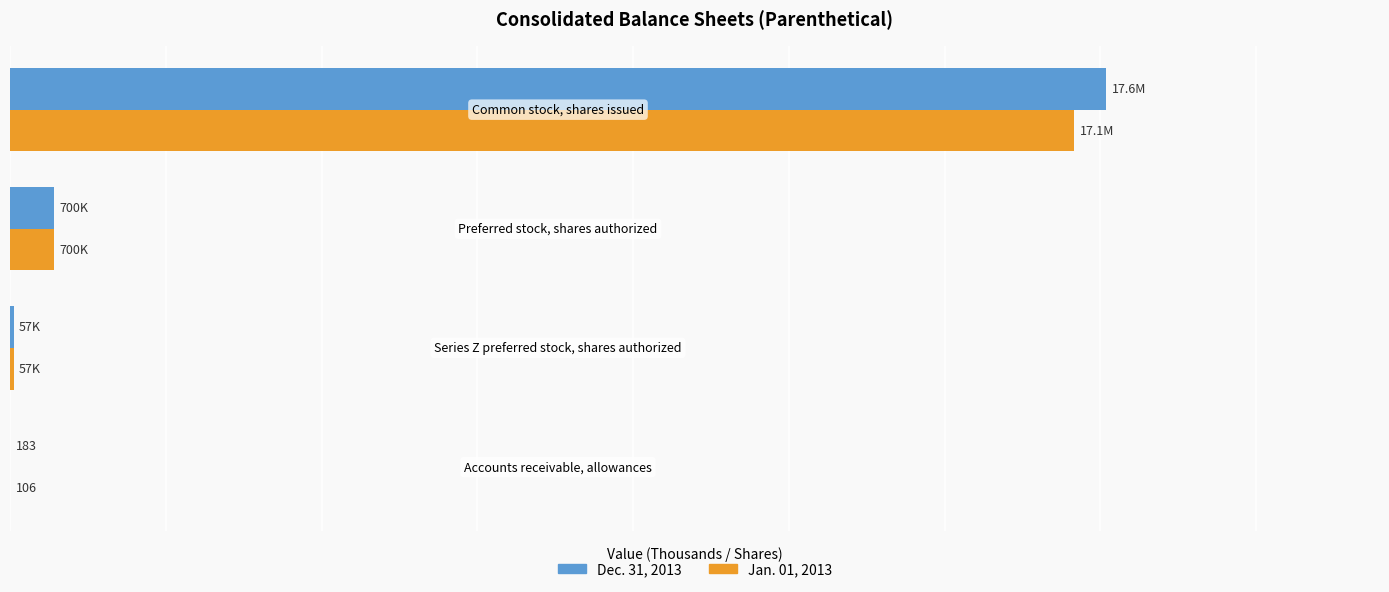

What are all the series names shown in the legend?

Dec. 31, 2013, Jan. 01, 2013